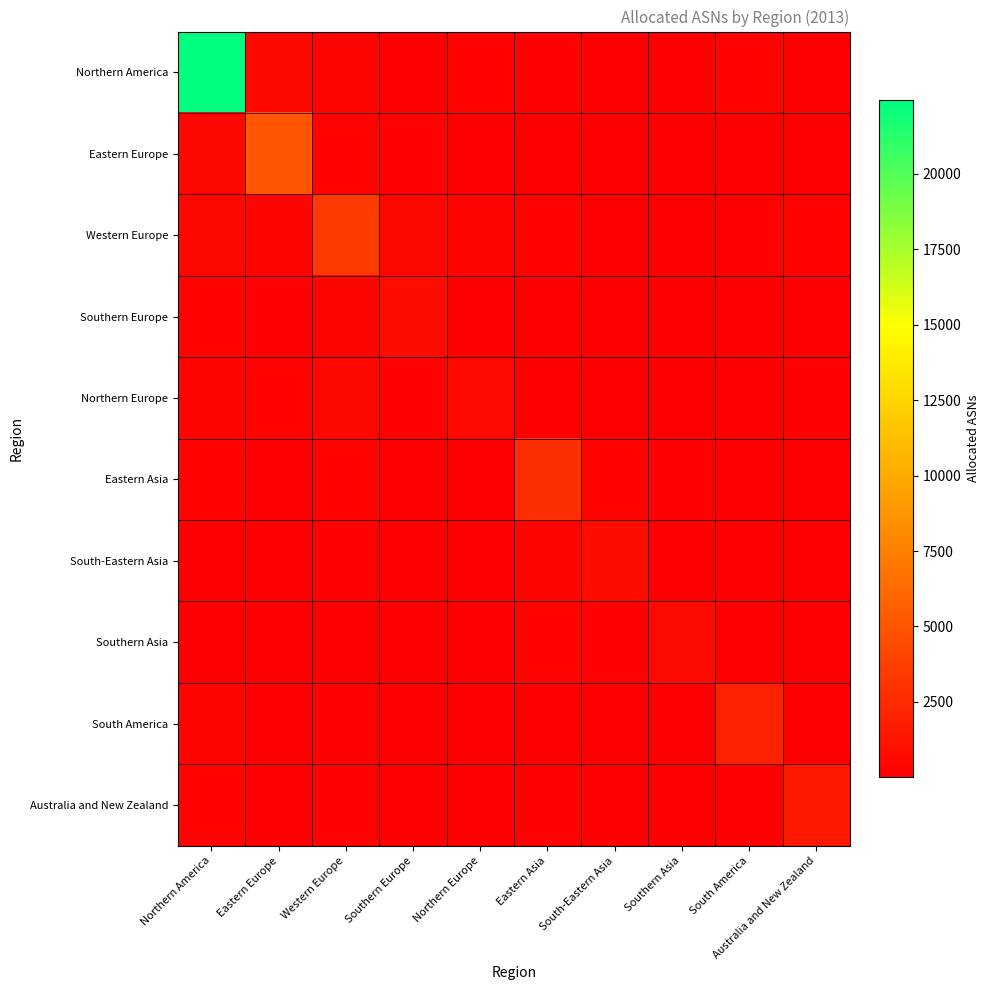

Which has a higher value, Northern America or Eastern Asia?

Northern America